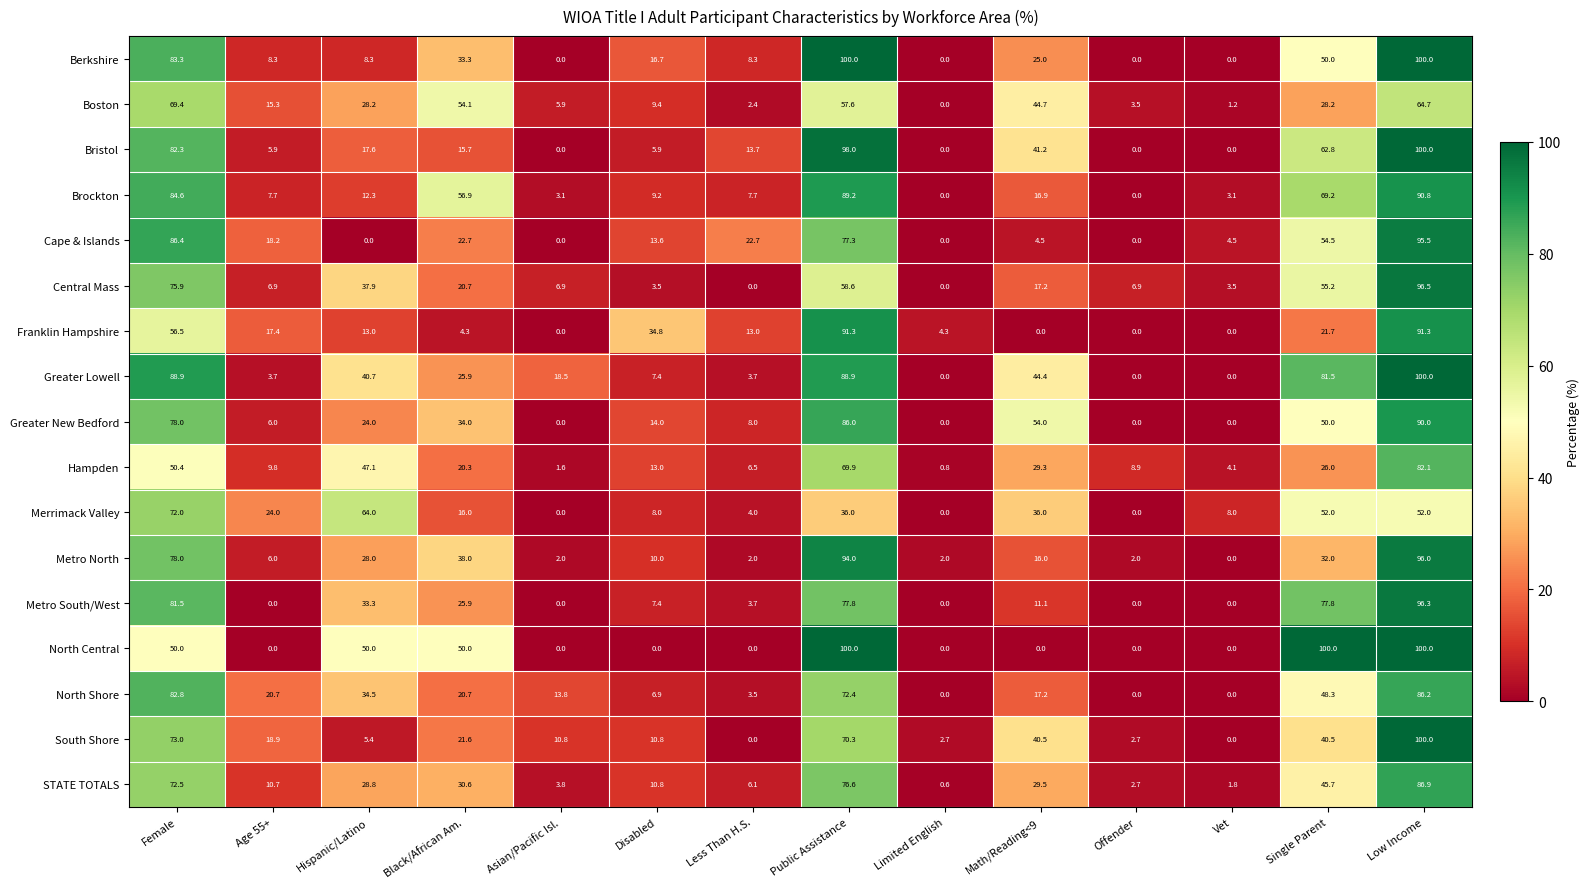

At which category is the sum across all series the highest?

Low Income